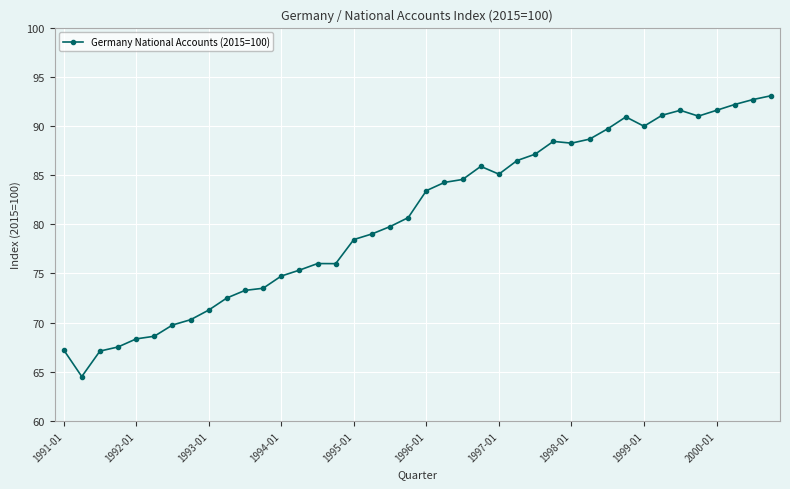

What is the value of the 39th point from the left?

92.7